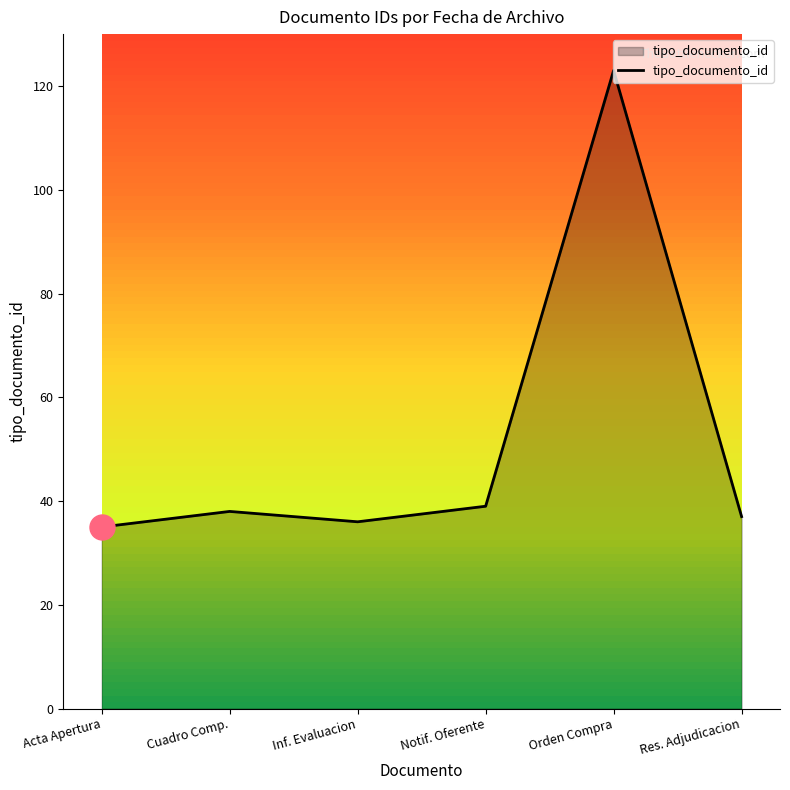

What is the difference between the second highest and minimum values?

4